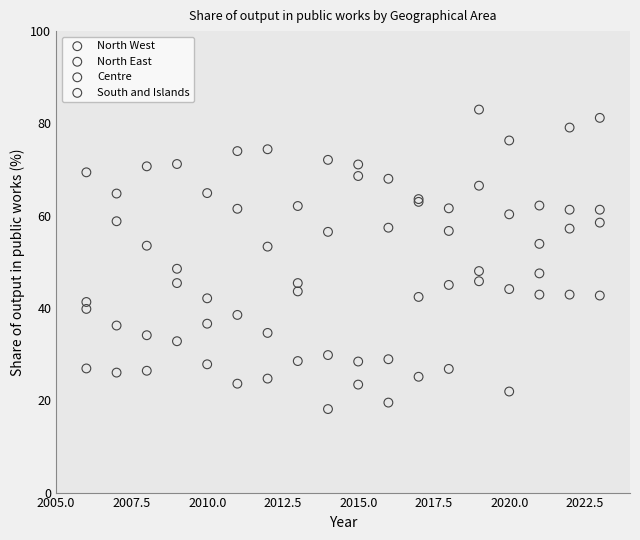

Which series contains the lowest Y value?

North West